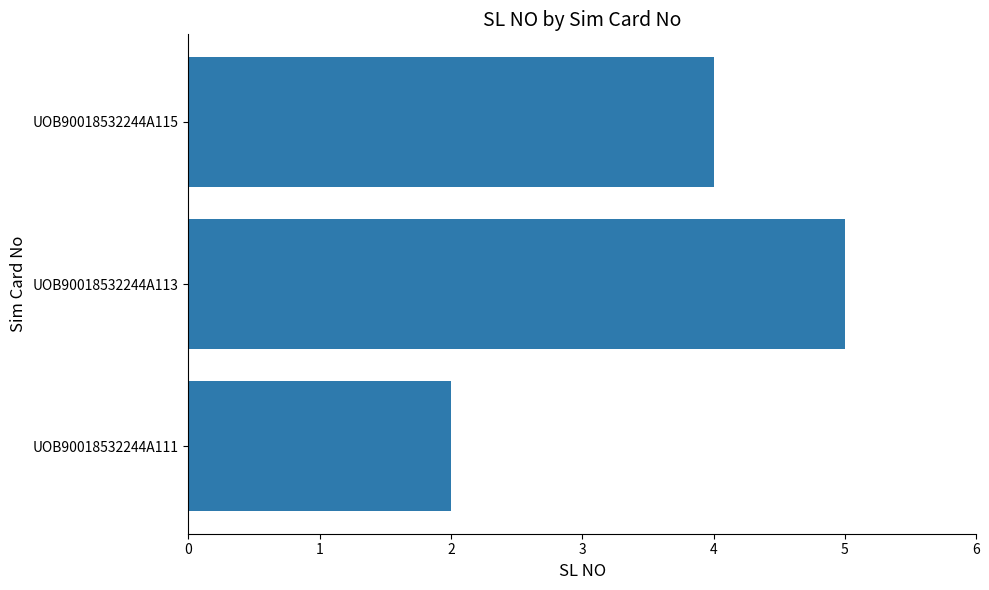

How many data points are above 3?

2